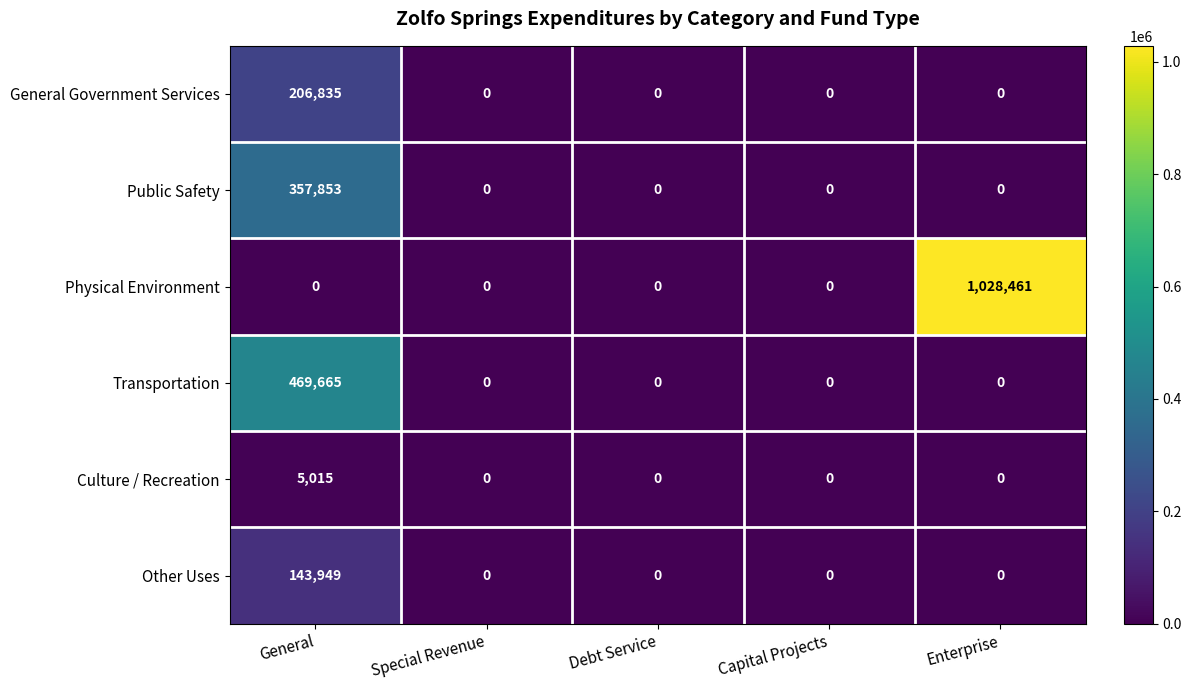

Rank the series at General from highest to lowest value.

Transportation, Public Safety, General Government Services, Other Uses, Culture / Recreation, Physical Environment